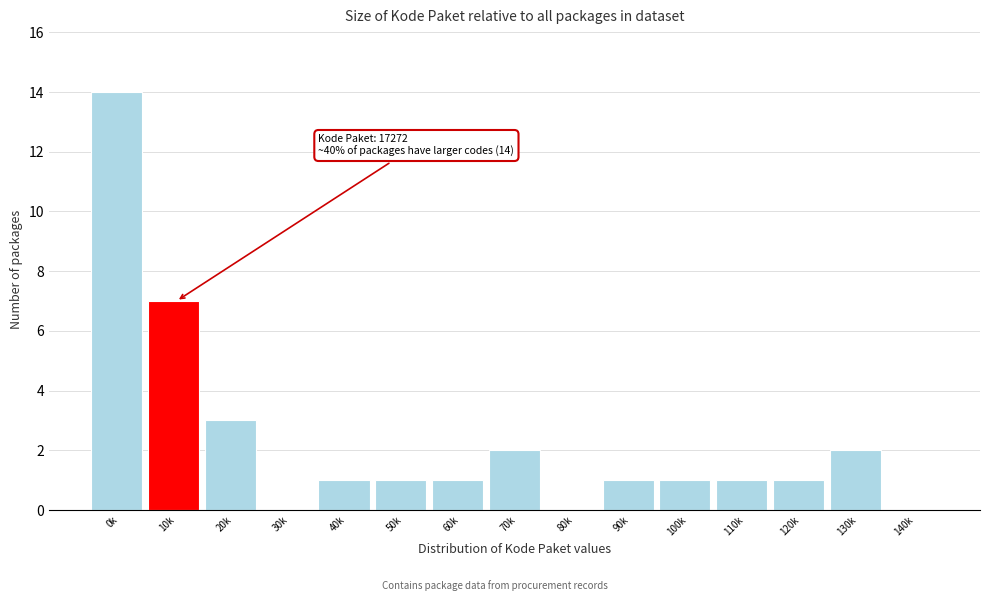

Reading right to left, what are all the values shown in this chart?

140k=0	130k=2	120k=1	110k=1	100k=1	90k=1	80k=0	70k=2	60k=1	50k=1	40k=1	30k=0	20k=3	10k=7	0k=14